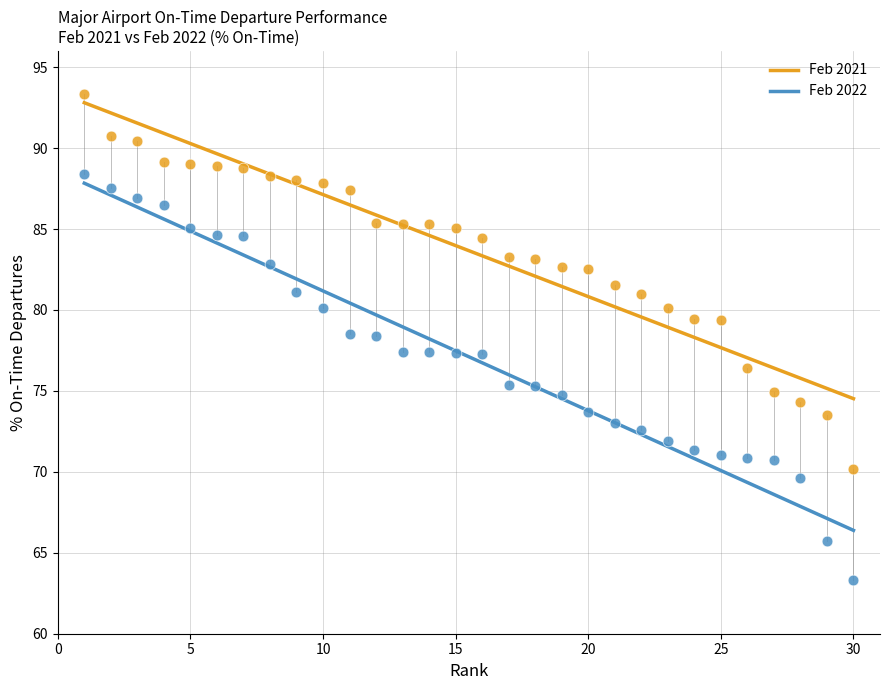

Which series contains the highest Y value?

Feb 2021